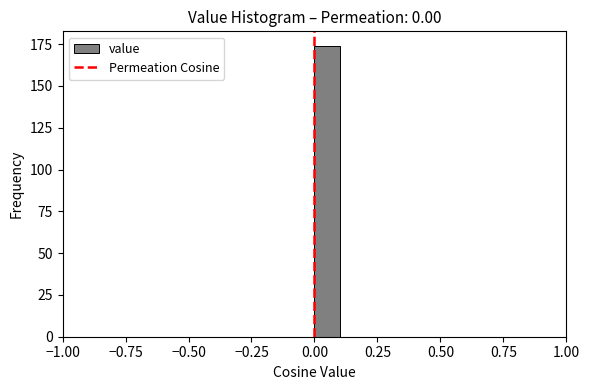

Read against the x-axis, roughly where is the centre of the tallest bar?

0.05